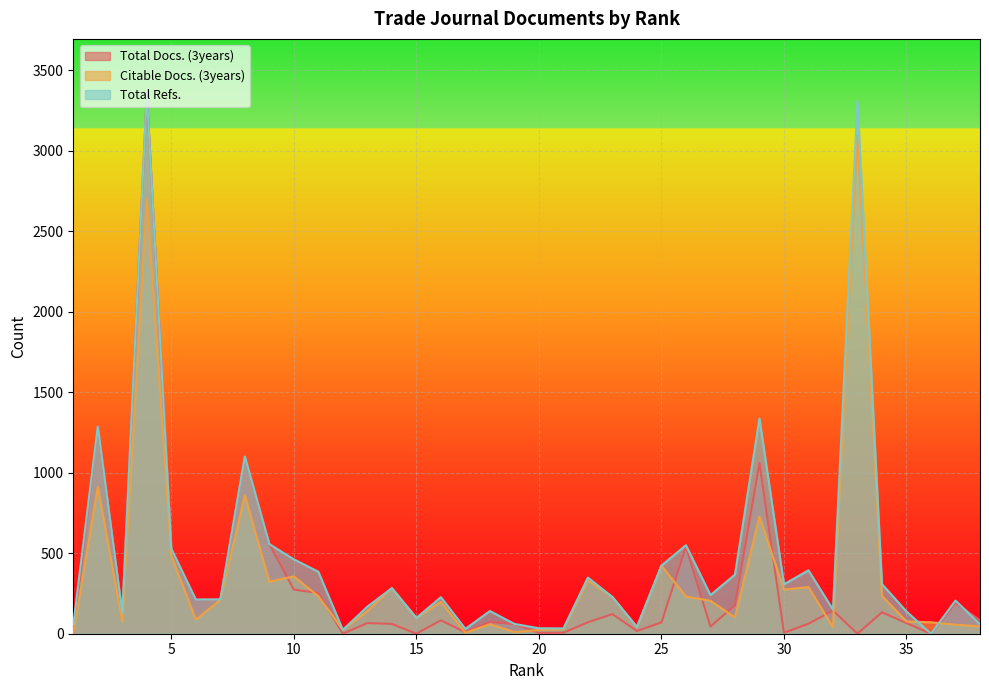

How many values in the Total Docs. (3years) series are below 83?

19